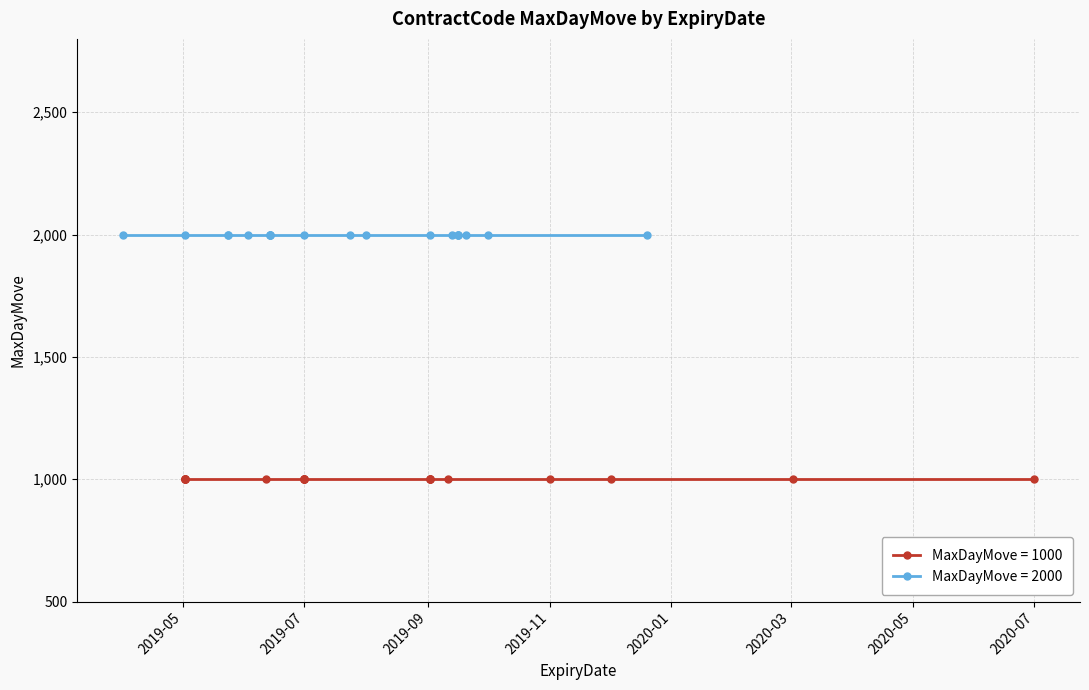

Which series has the widest spread of values?

MaxDayMove_1000